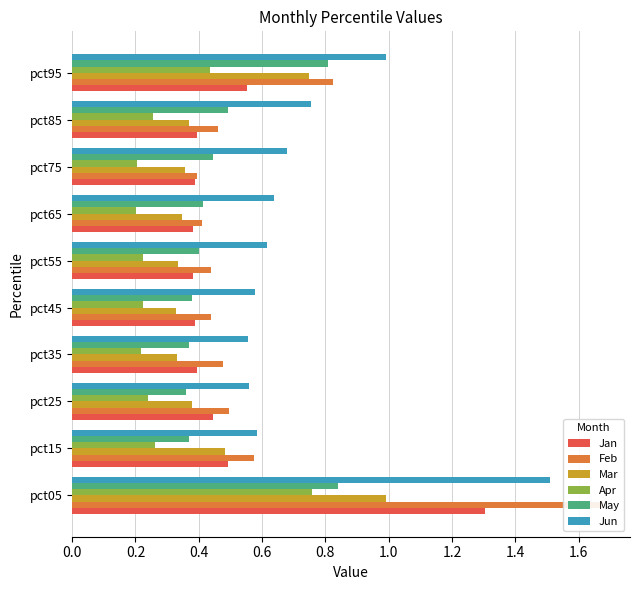

What are all the series names shown in the legend?

Jan, Feb, Mar, Apr, May, Jun